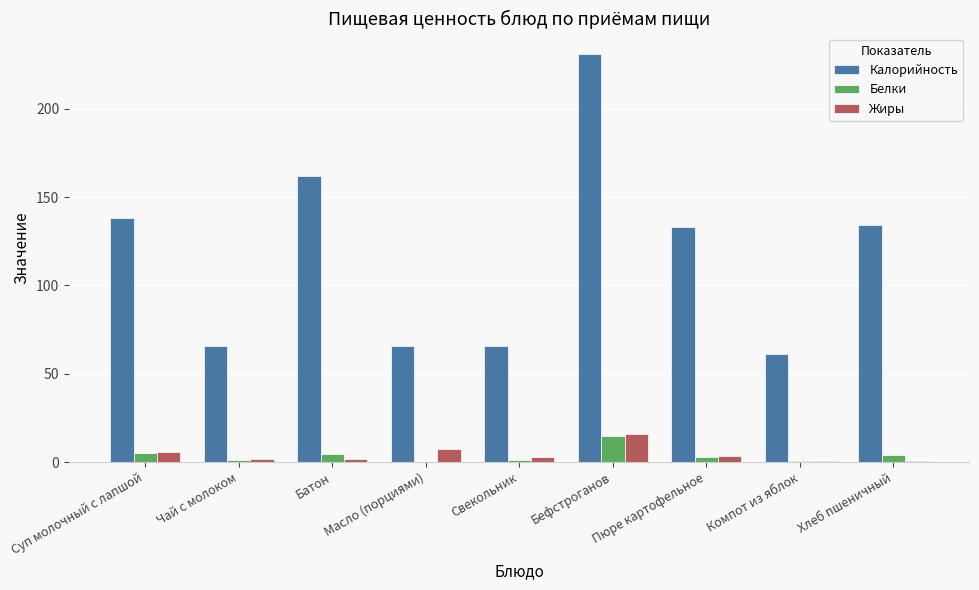

At which category does the chart reach its peak across all series?

Бефстроганов